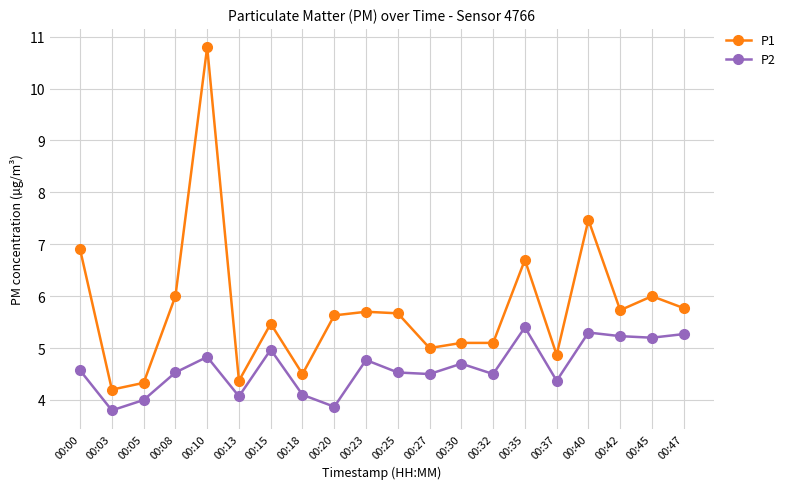

What value does the P2 series have at 00:08?

4.5